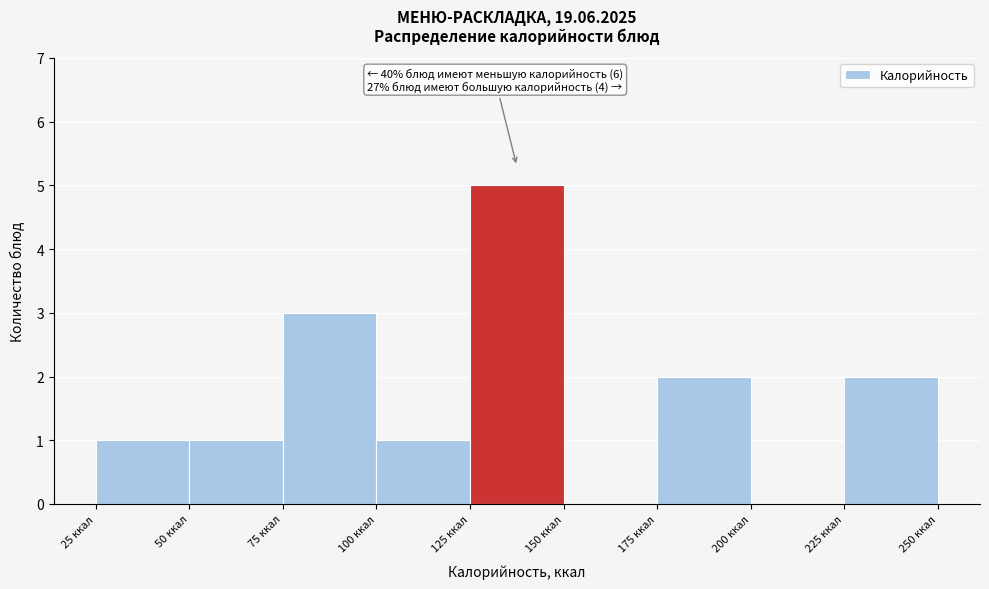

Over which range of the x-axis is the bar tallest?

125 to 150